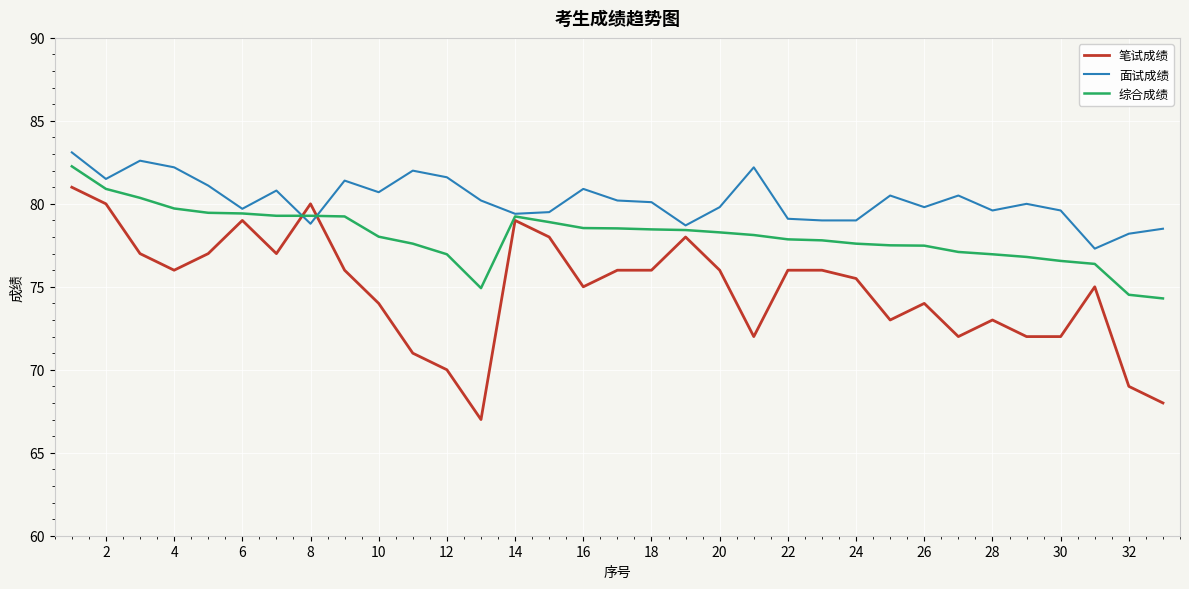

Which series has the largest total across all categories?

面试成绩